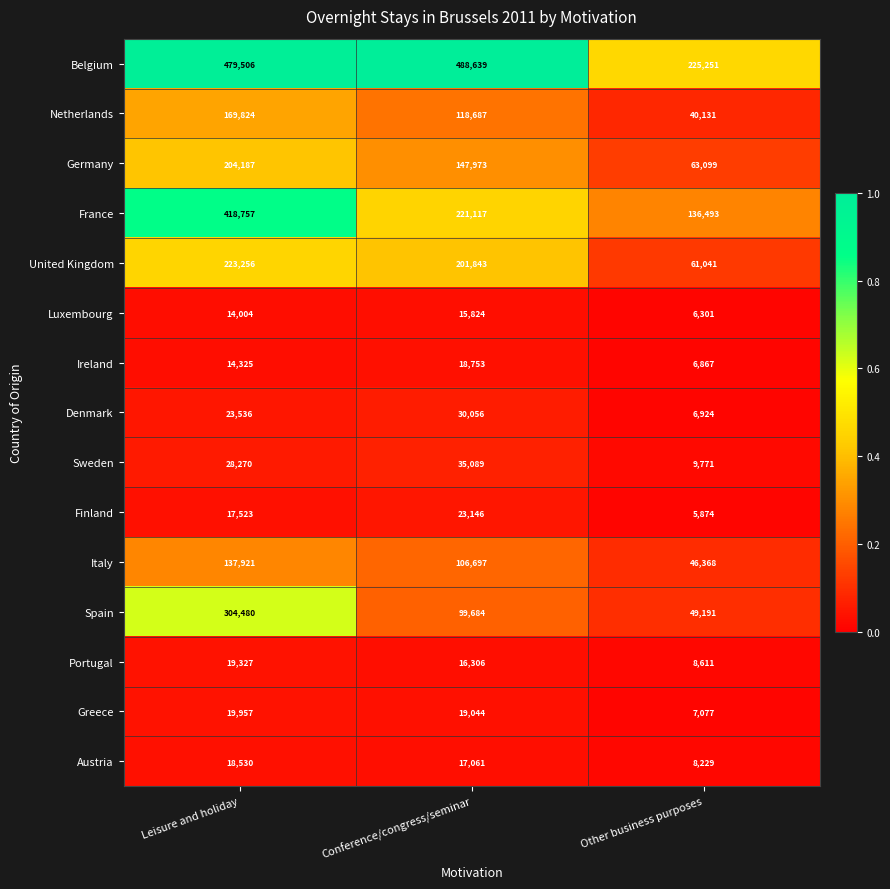

True or false: Netherlands has a value of 118687 at Conference/congress/seminar.

True